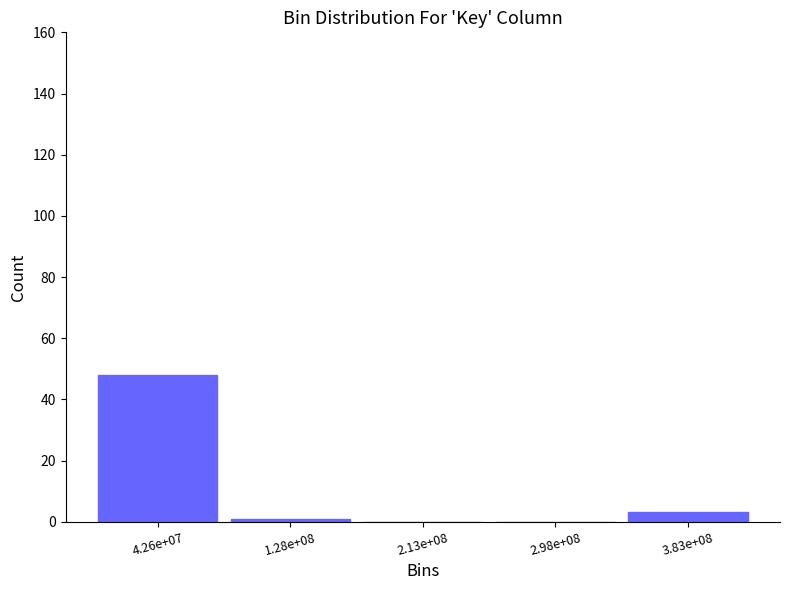

Reading right to left, what are all the values shown in this chart?

3.83e+08=3	2.98e+08=0	2.13e+08=0	1.28e+08=1	4.26e+07=48